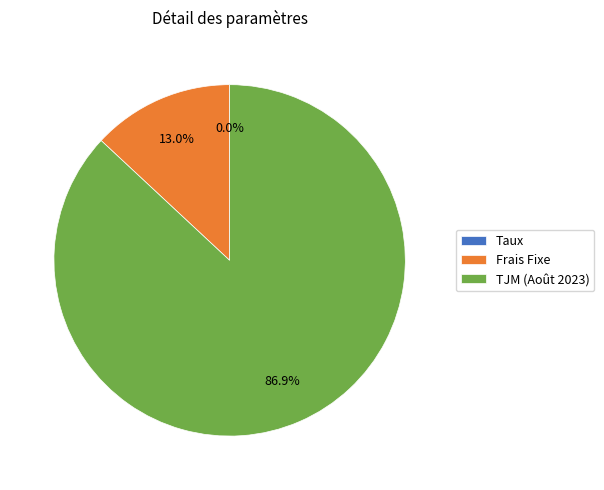

Does any single category account for the majority?

Yes